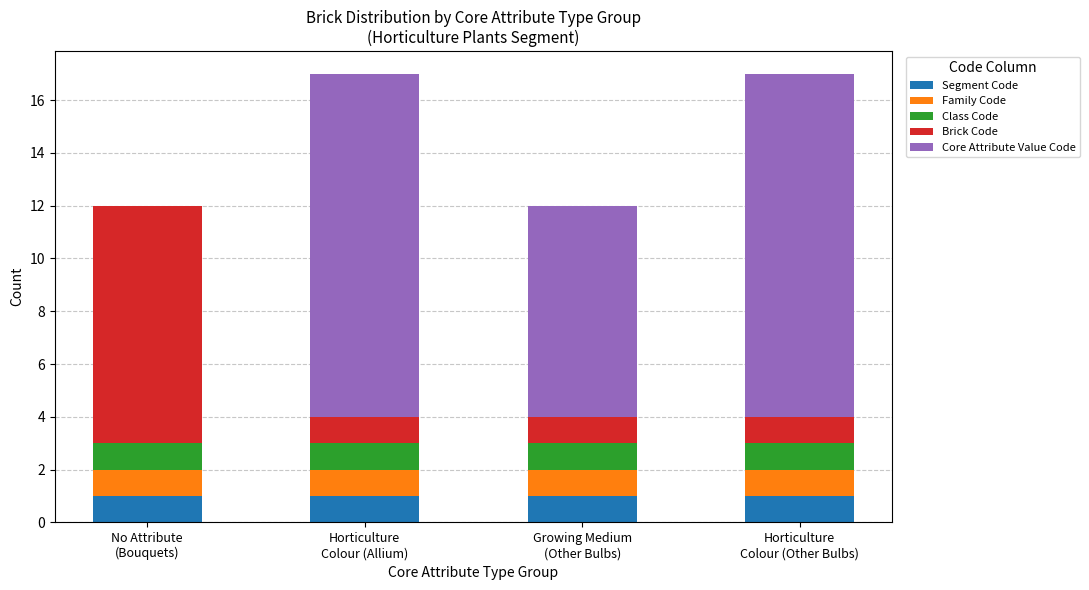

How many series are shown in this chart?

5